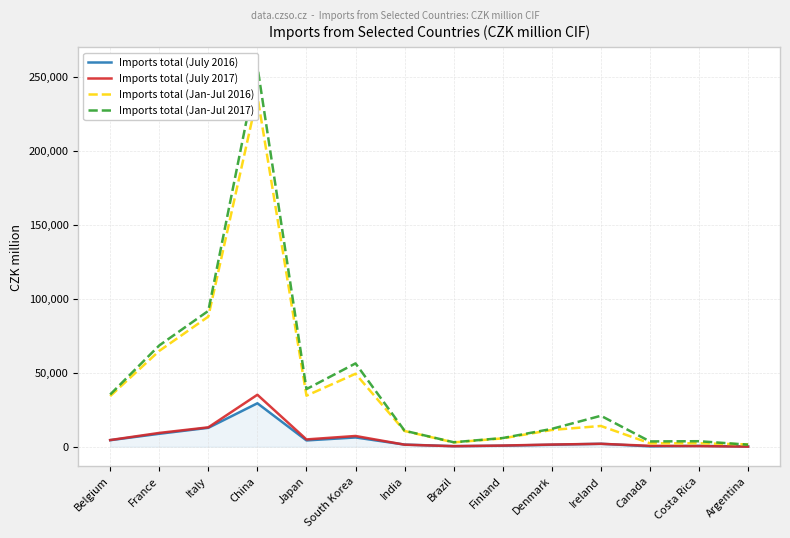

Reading left to right, what are all the values shown in this chart?

Imports total (July 2016): Belgium=4430	France=8778	Italy=12808	China=29388	Japan=4278	South Korea=6288	India=1466	Brazil=405	Finland=717	Denmark=1359	Ireland=2023	Canada=280	Costa Rica=600	Argentina=169
Imports total (July 2017): Belgium=4531	France=9343	Italy=13120	China=35138	Japan=4955	South Korea=7281	India=1404	Brazil=384	Finland=814	Denmark=1493	Ireland=1987	Canada=627	Costa Rica=449	Argentina=92
Imports total (Jan-Jul 2016): Belgium=34205	France=64769	Italy=87944	China=236945	Japan=34517	South Korea=49331	India=10646	Brazil=2944	Finland=5671	Denmark=11358	Ireland=14044	Canada=2349	Costa Rica=2359	Argentina=1589
Imports total (Jan-Jul 2017): Belgium=35319	France=68456	Italy=91815	China=257044	Japan=38951	South Korea=56330	India=10822	Brazil=3048	Finland=5889	Denmark=12081	Ireland=20936	Canada=3605	Costa Rica=3743	Argentina=1408